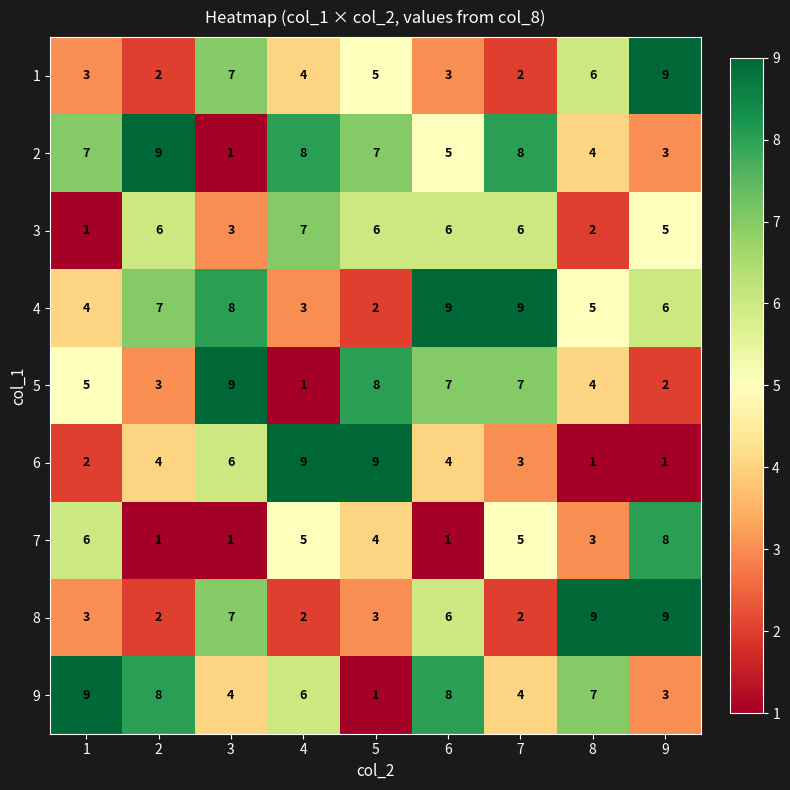

What is the difference between the highest and lowest values at 3?

8